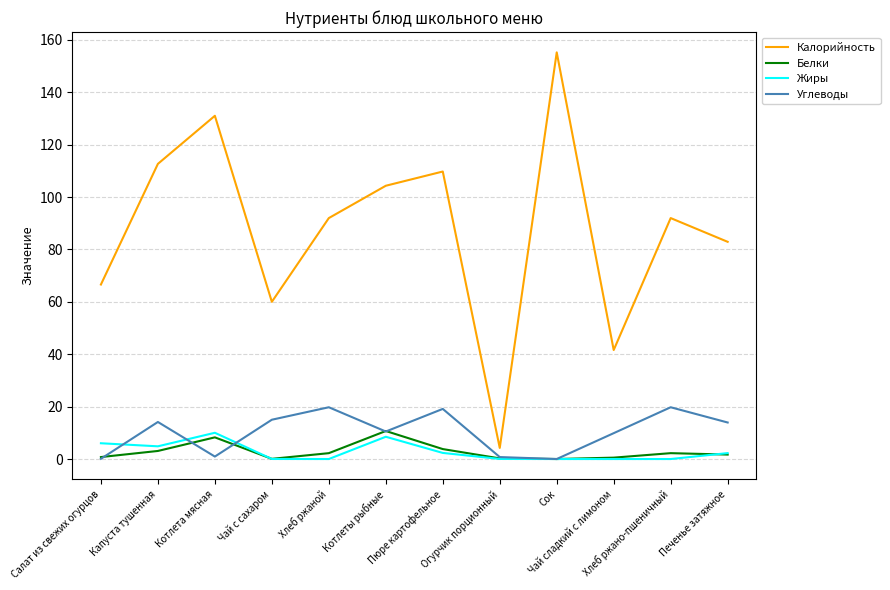

What is the sum of all Жиры values?

34.0